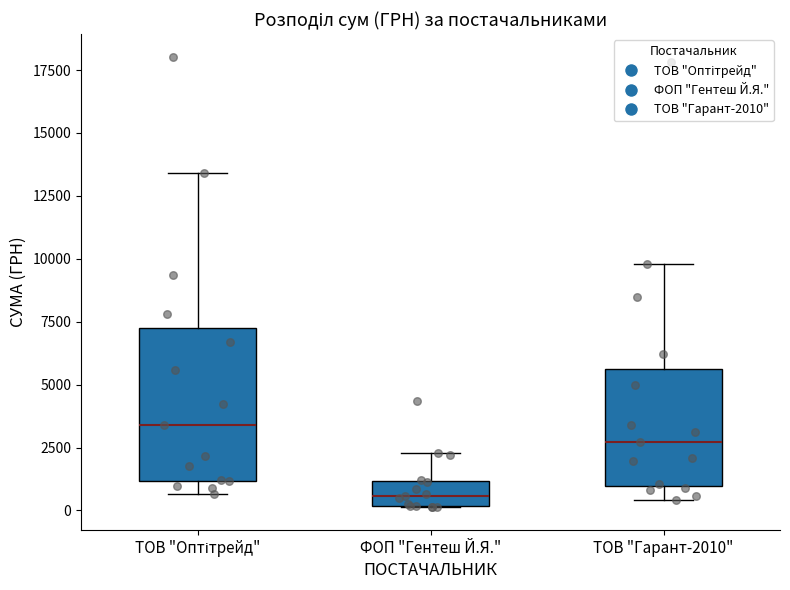

Which box's median line is the lowest?

ФОП "Гентеш Й.Я."